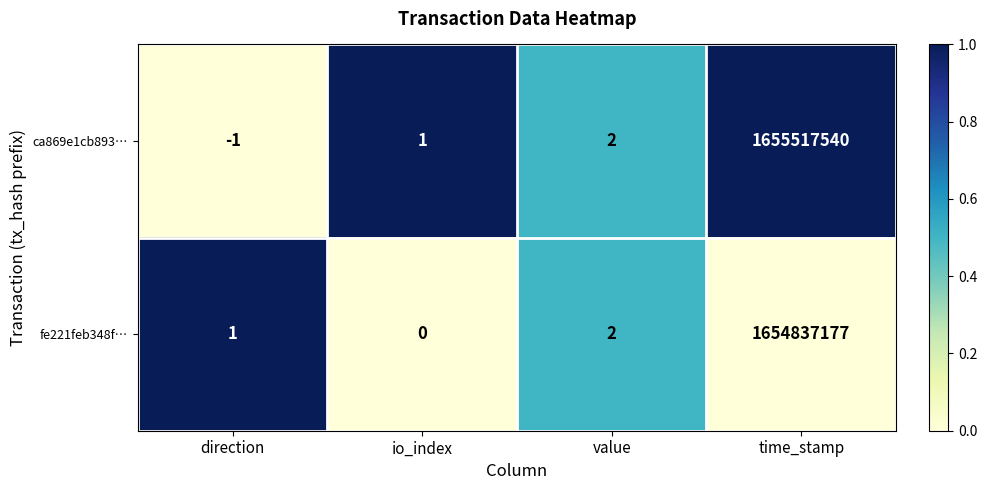

True or false: ca869e1cb893… has a value of 3 at value.

False